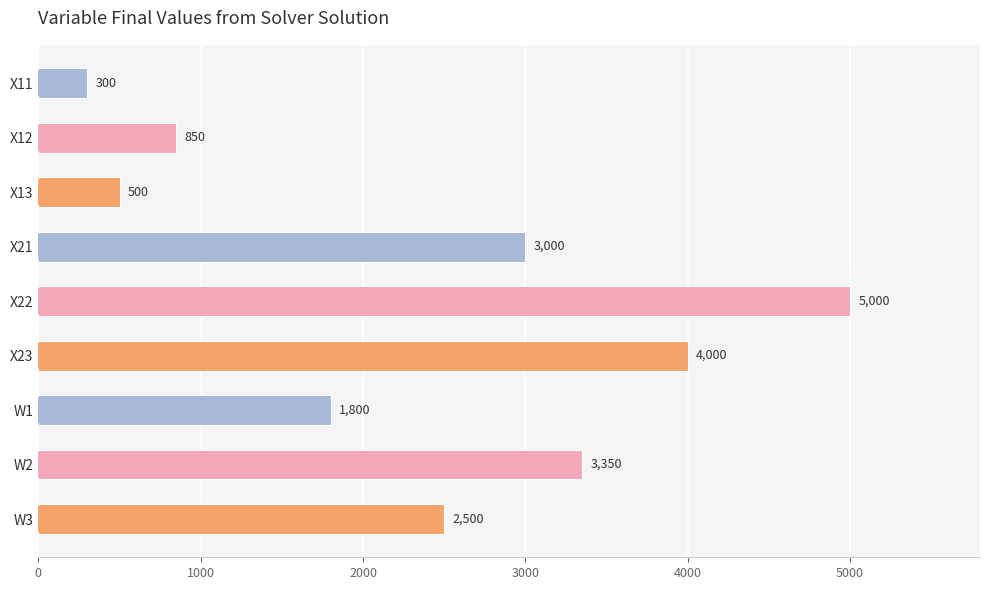

List the labels in order of value, largest first.

X22, X23, W2, X21, W3, W1, X12, X13, X11